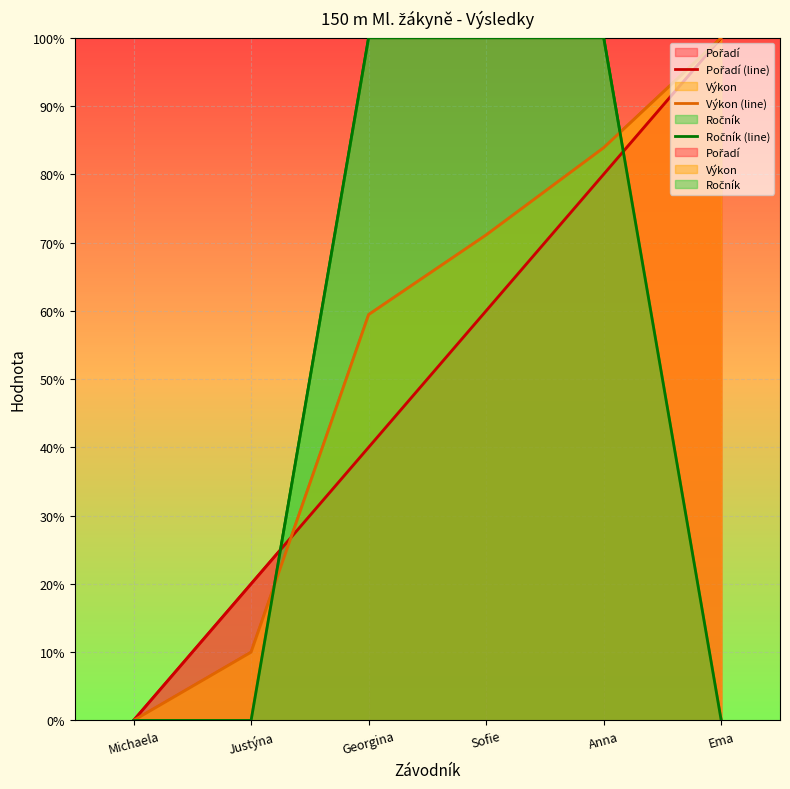

Reading left to right, transcribe all the data shown in this chart.

Pořadí (line): Michaela=0.0	Justýna=20.0	Georgina=40.0	Sofie=60.0	Anna=80.0	Ema=100.0
Výkon (line): Michaela=0.0	Justýna=10.0	Georgina=59.4	Sofie=71.1	Anna=83.9	Ema=100.0
Ročník (line): Michaela=0.0	Justýna=0.0	Georgina=100.0	Sofie=100.0	Anna=100.0	Ema=0.0